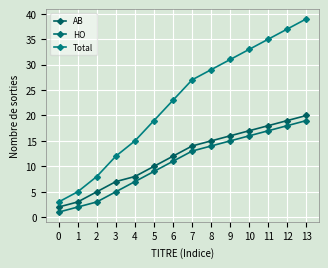

What is the maximum value for Total?

39